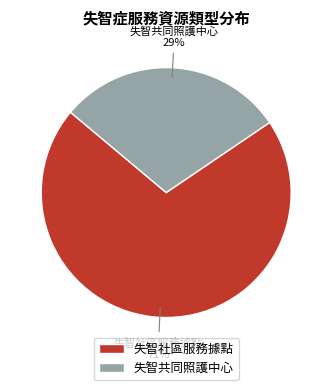

What is the ratio of the value at 失智共同照護中心 to the value at 失智社區服務據點?

0.4